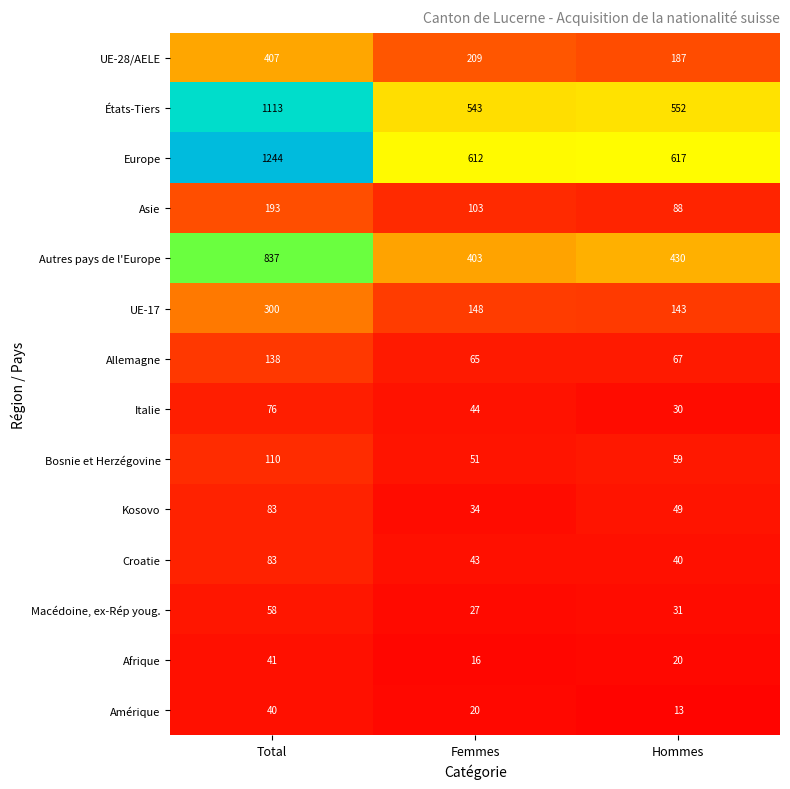

What is the total value across all series at Total?

4723